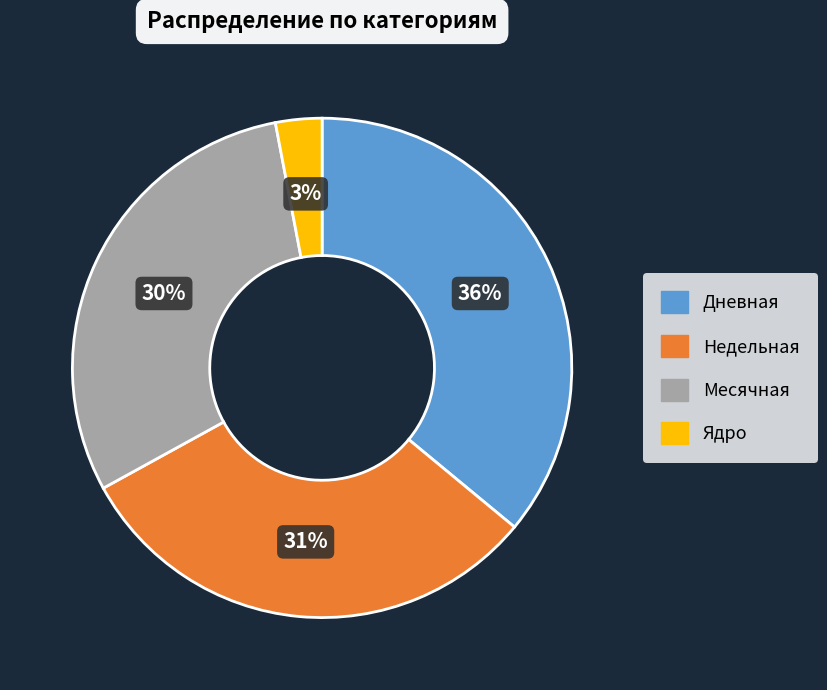

To the nearest percent, what is the difference between the largest and smallest slice percentages?

33%